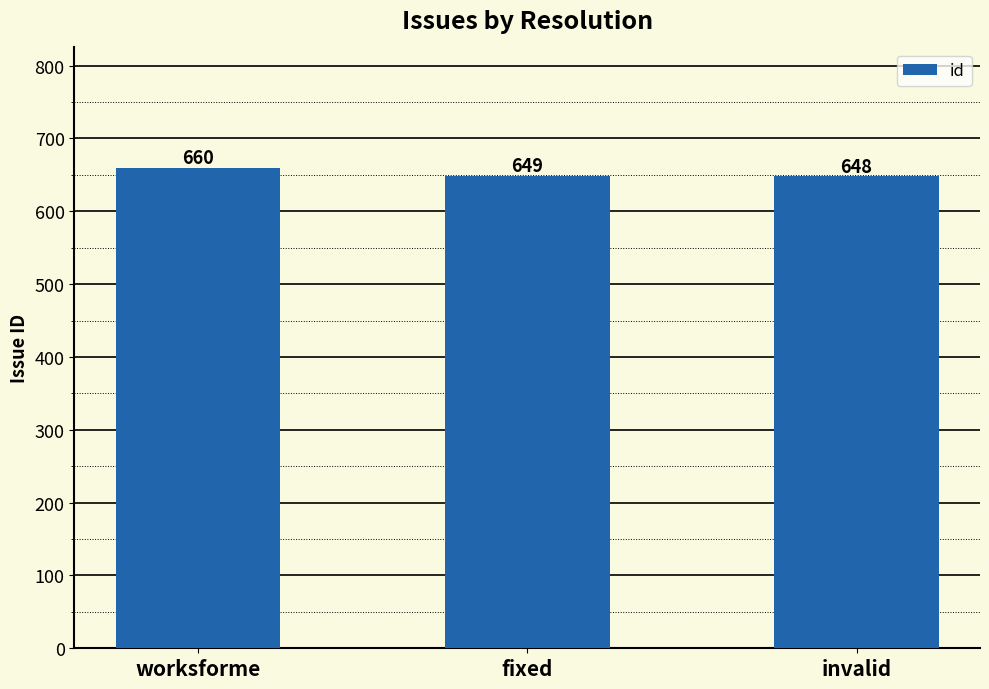

List the labels in order of value, largest first.

worksforme, fixed, invalid